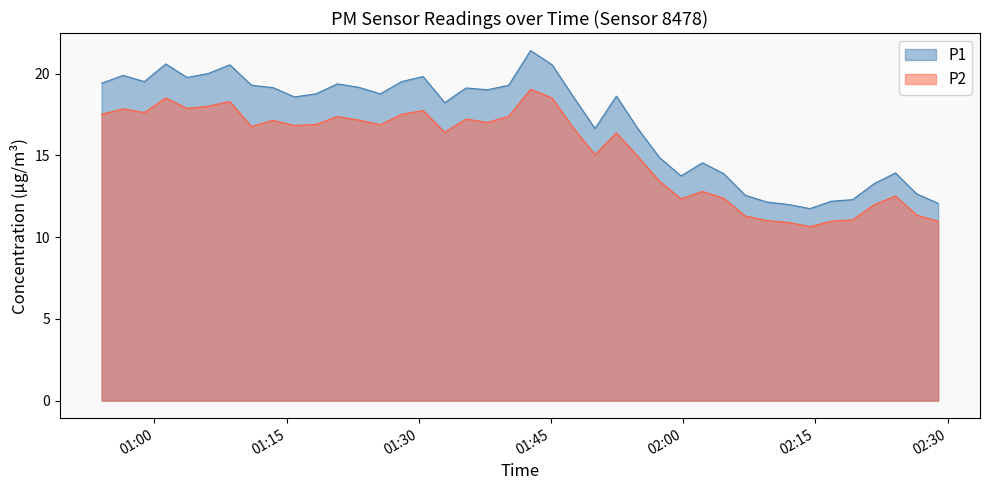

True or false: P2 has more than 2 points higher than both neighbors.

True